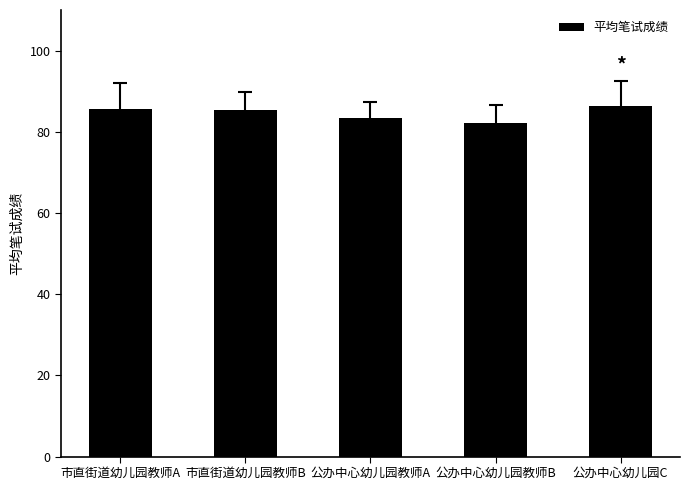

What is the change in value from 公办中心幼儿园教师B to 公办中心幼儿园C?

+4.2